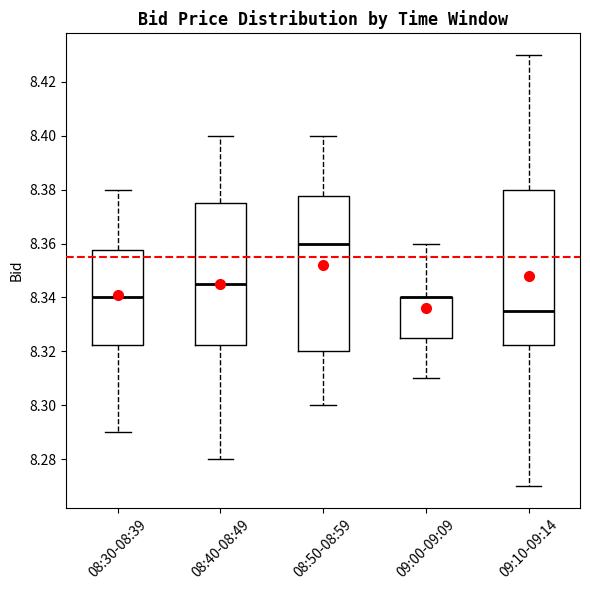

Where does the upper whisker of the box for 08:30-08:39 end on the y-axis? The values are not printed on the chart, so give them approximately, as read against the axis.

8.380